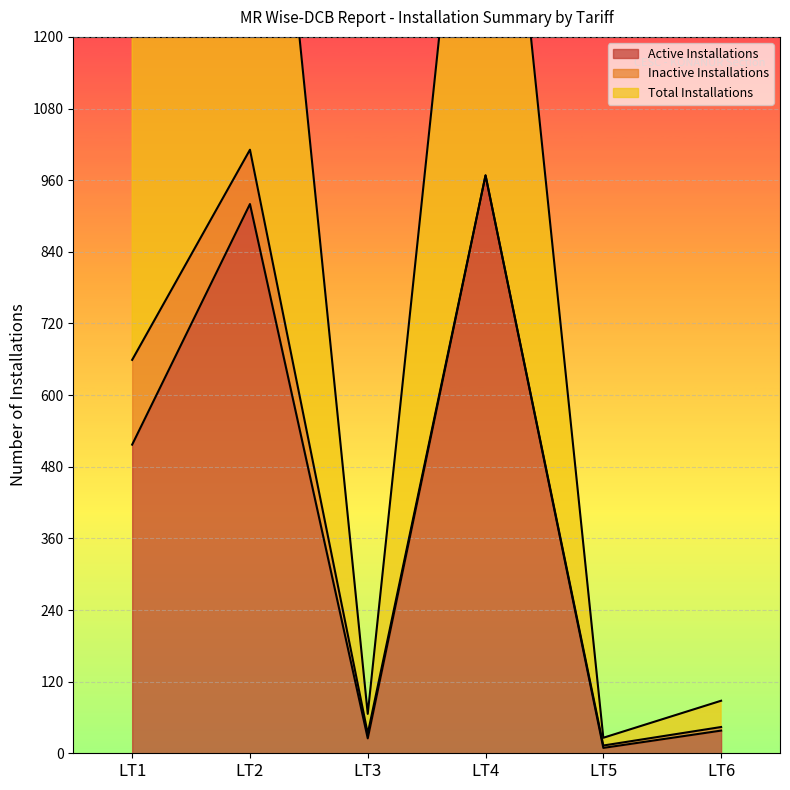

What is the maximum value for Active Installations?

968